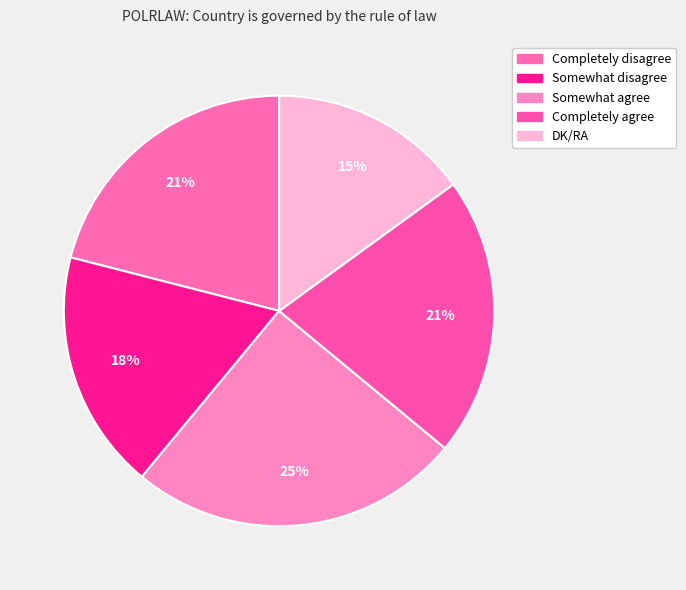

How many segments does this pie chart have?

5